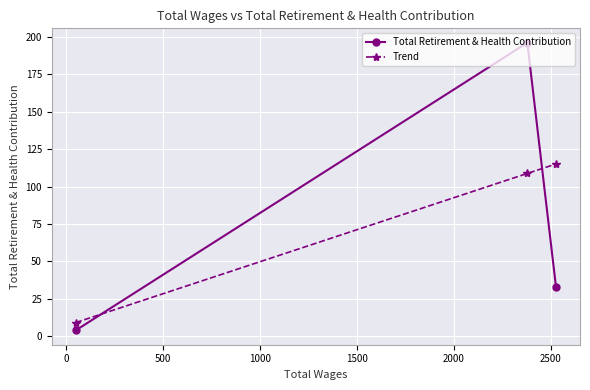

Is this an area chart (filled region under the line)?

No